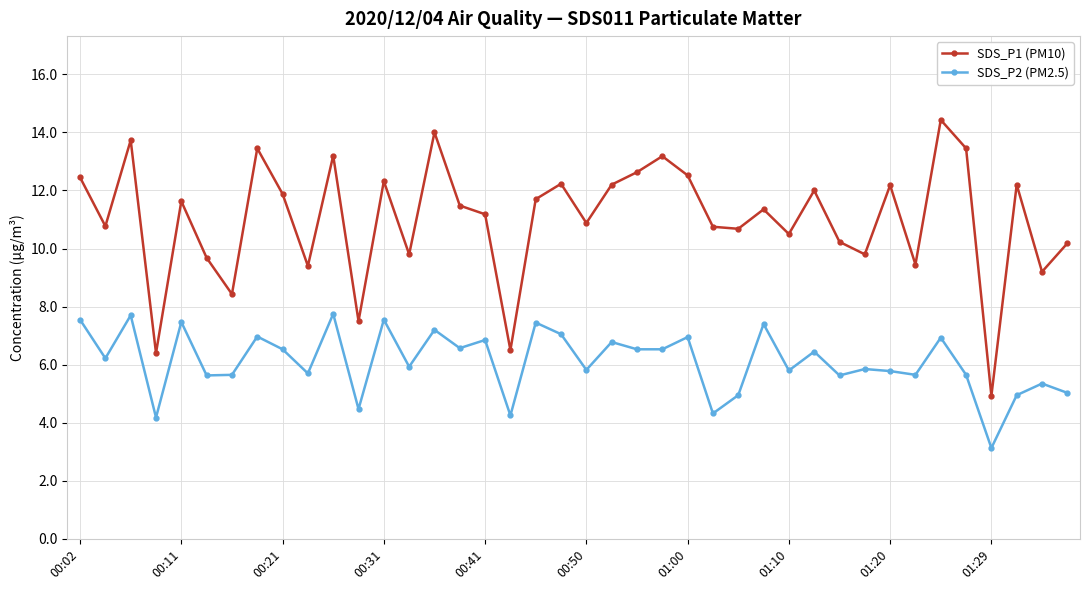

What is the lowest value of the SDS_P2 (PM2.5) series?

3.1